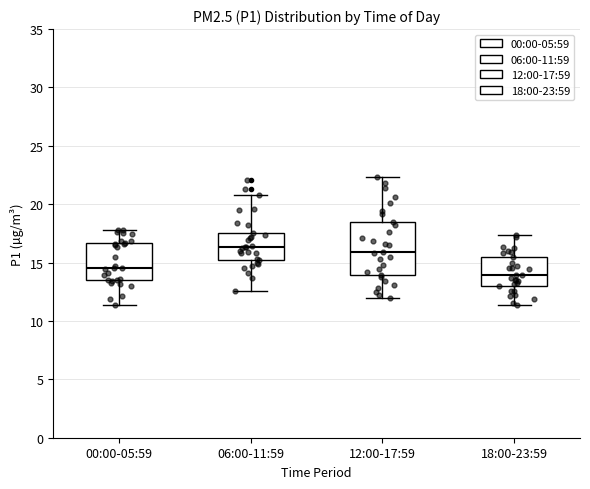

Which box is the tallest, from its lower edge to its upper edge?

12:00-17:59